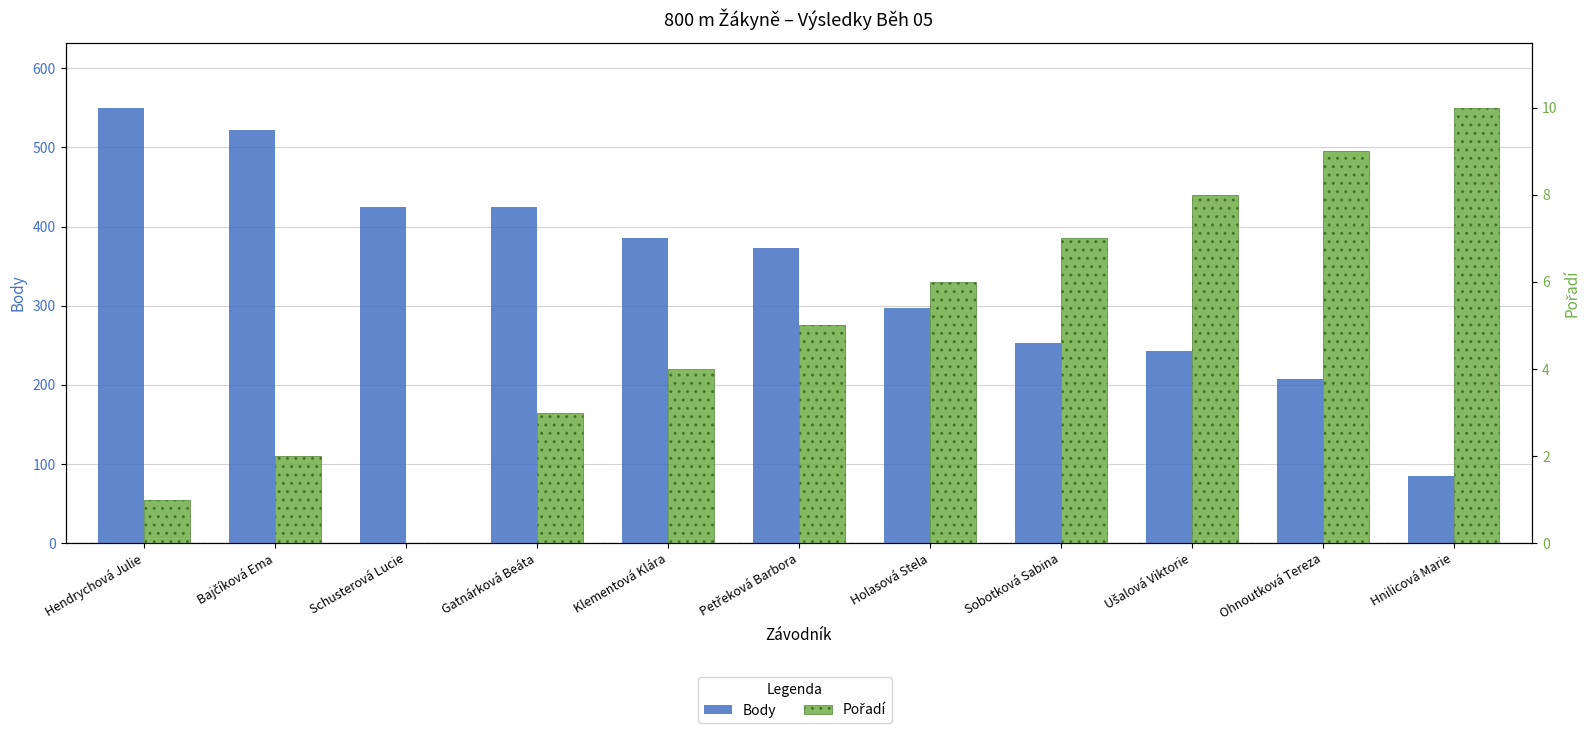

How many distinct data groups are displayed?

2